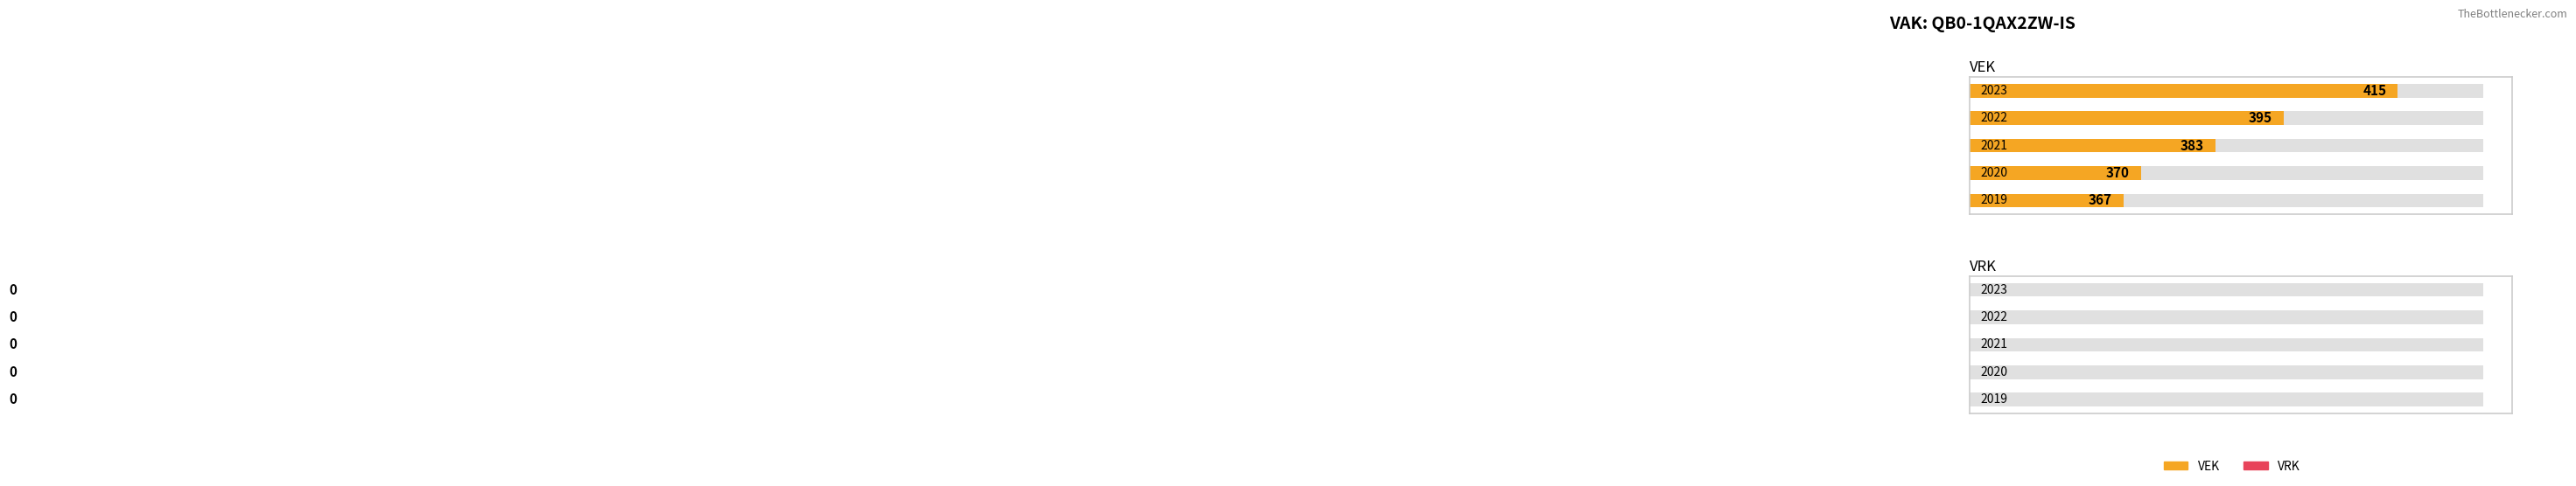

How many bars are there in total?

10